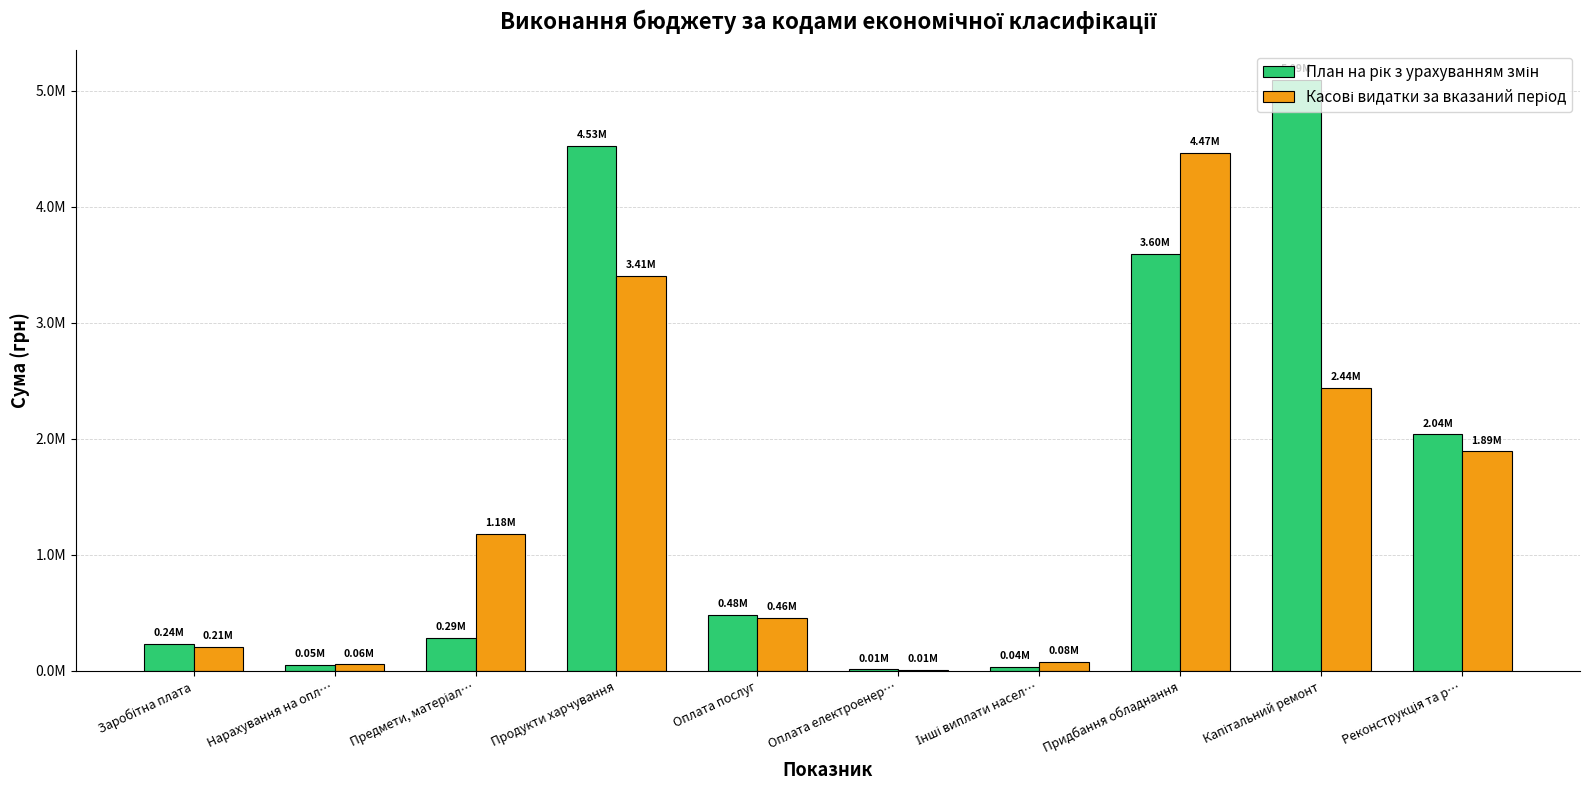

Are the bars grouped side by side (vs. stacked)?

Yes